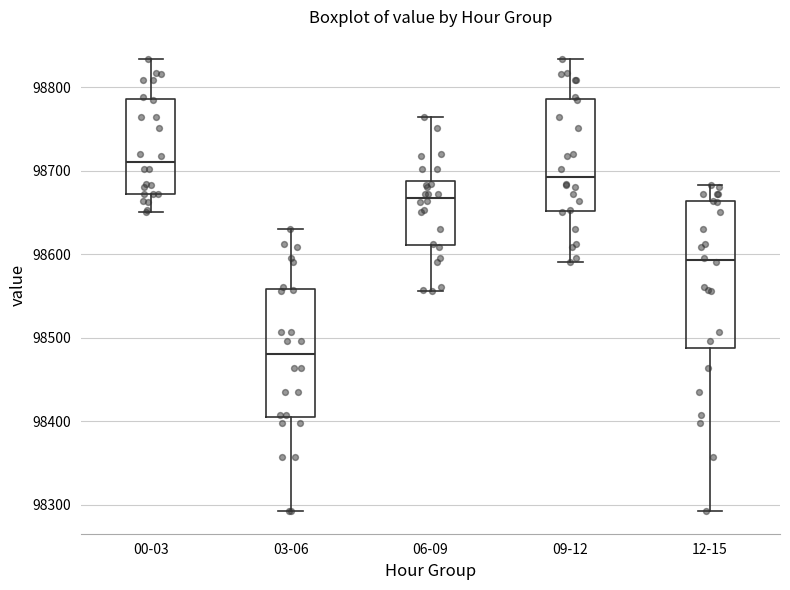

Reading left to right, transcribe this box plot: for each box, give where its median line is, the range the box spans, and where its two whiskers end, as read against the y-axis. The values are not printed on the chart, so give them approximately, as read against the axis.

00-03: median 98710, box 98670 to 98790, whiskers 98650 to 98830
03-06: median 98480, box 98400 to 98560, whiskers 98290 to 98630
06-09: median 98670, box 98610 to 98690, whiskers 98560 to 98760
09-12: median 98690, box 98650 to 98790, whiskers 98590 to 98830
12-15: median 98590, box 98490 to 98660, whiskers 98290 to 98680